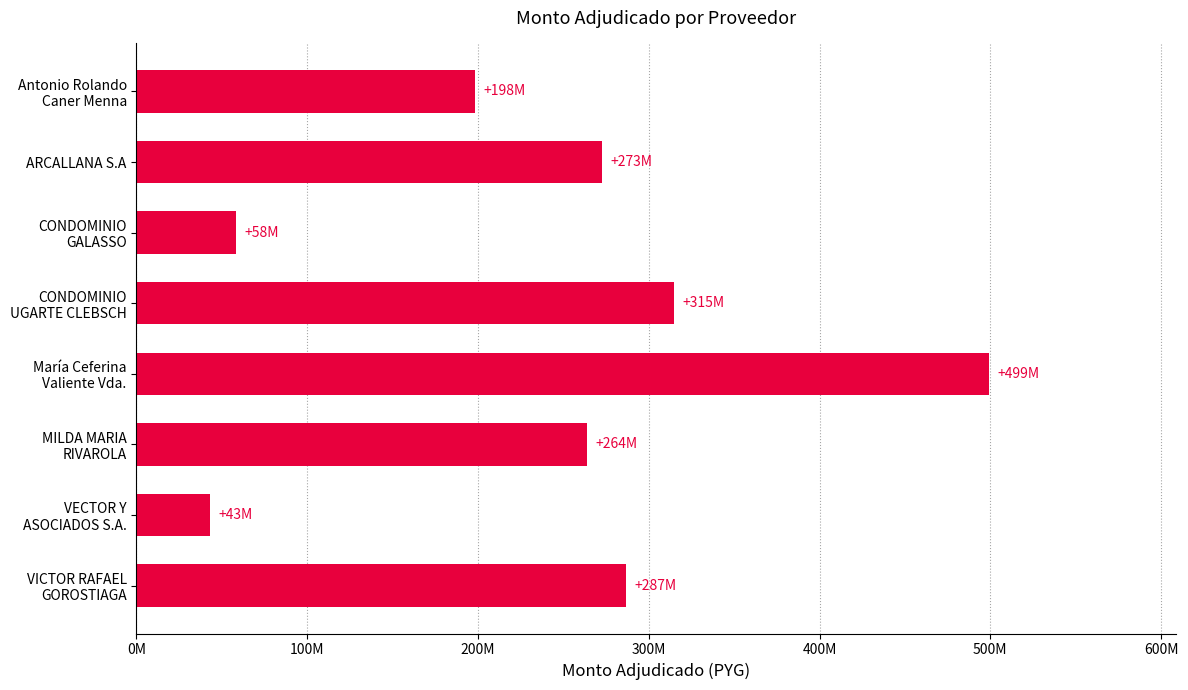

Rank the categories by value from lowest to highest.

VECTOR Y
ASOCIADOS S.A., CONDOMINIO
GALASSO, Antonio Rolando
Caner Menna, MILDA MARIA
RIVAROLA, ARCALLANA S.A, VICTOR RAFAEL
GOROSTIAGA, CONDOMINIO
UGARTE CLEBSCH, María Ceferina
Valiente Vda.